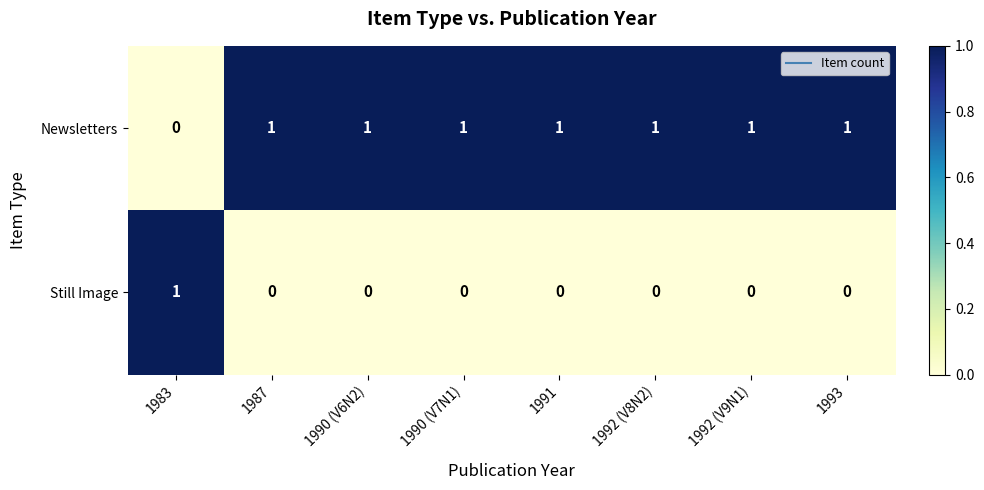

What is the total value across all series at 1991?

1